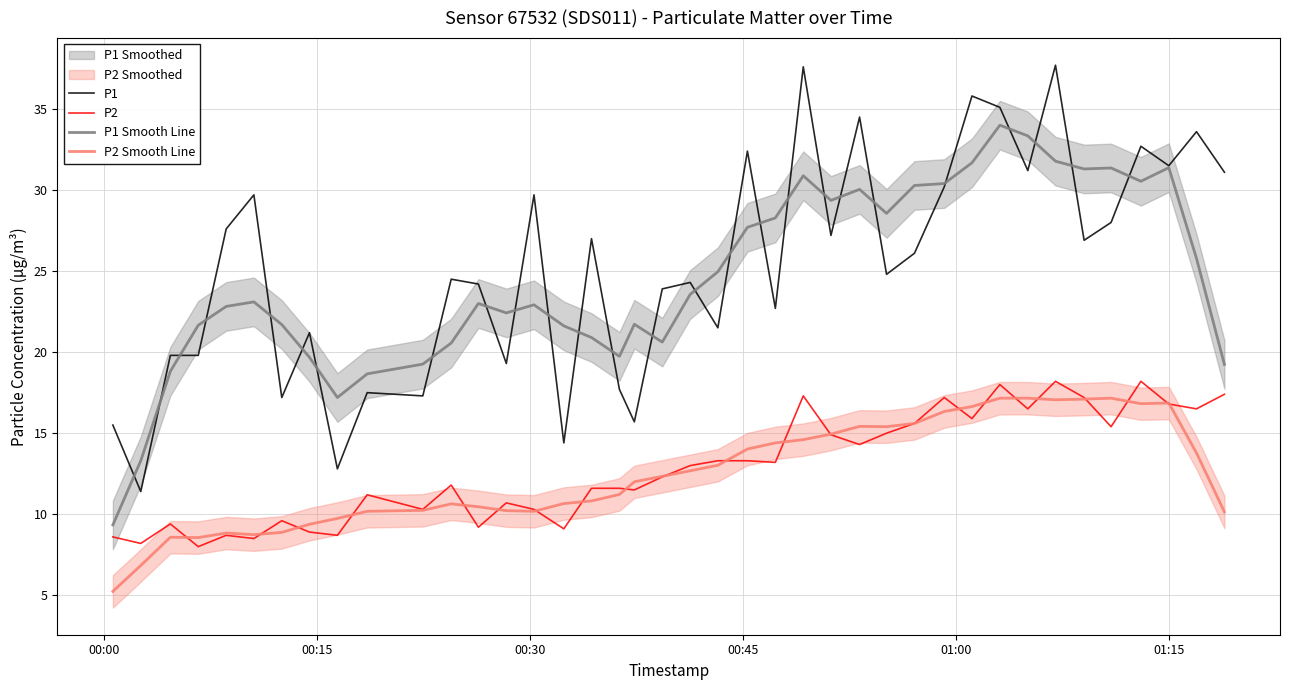

What is the lowest value of the P1 Smooth Line series?

9.3